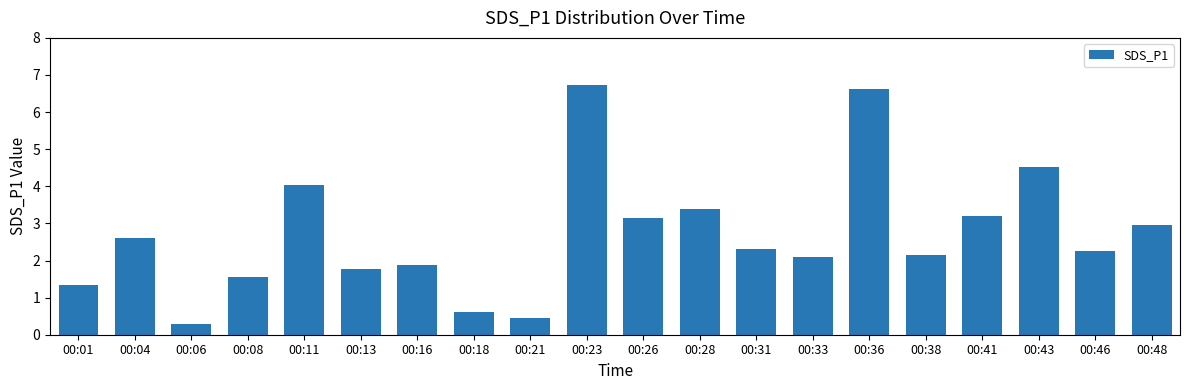

What is the greatest value displayed?

6.7